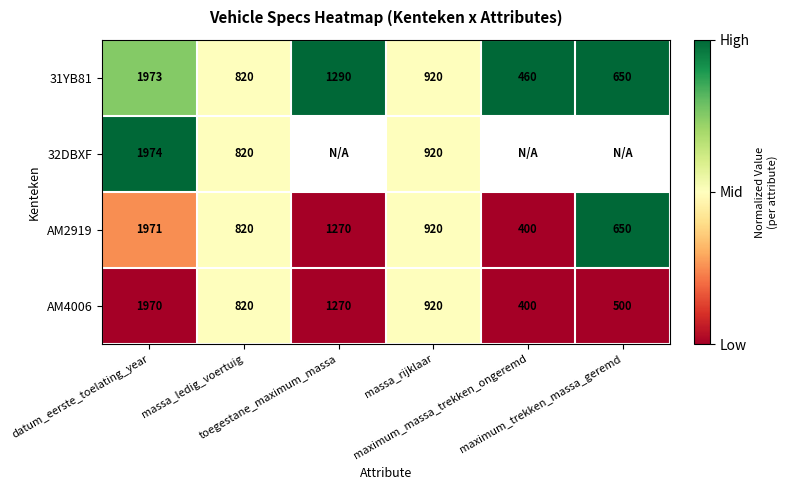

Which series has the largest range (max minus min)?

AM2919